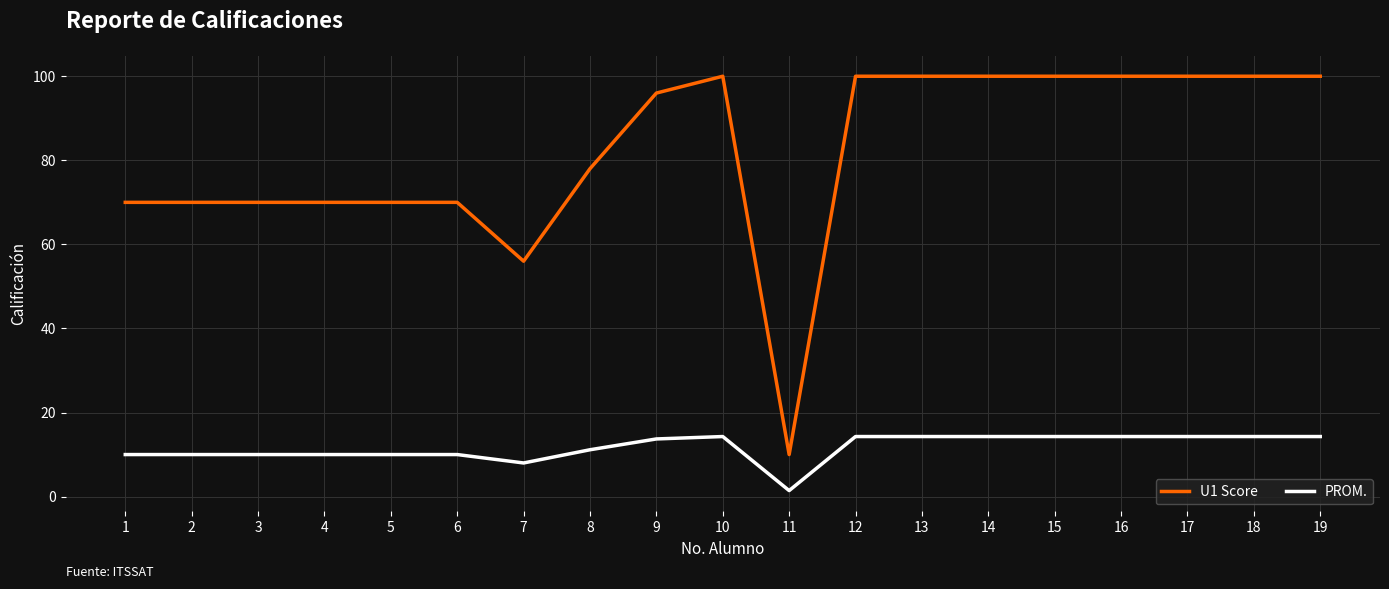

What are all the series names shown in the legend?

U1 Score, PROM.